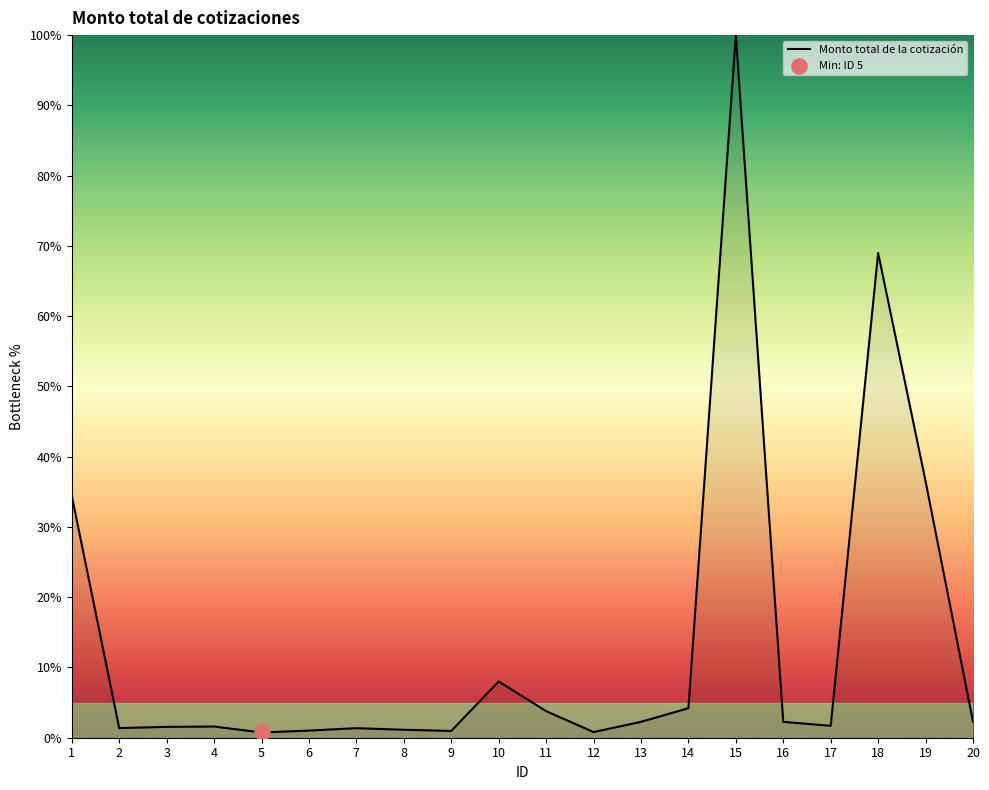

What is the change in value from 8 to 19?

+35.4